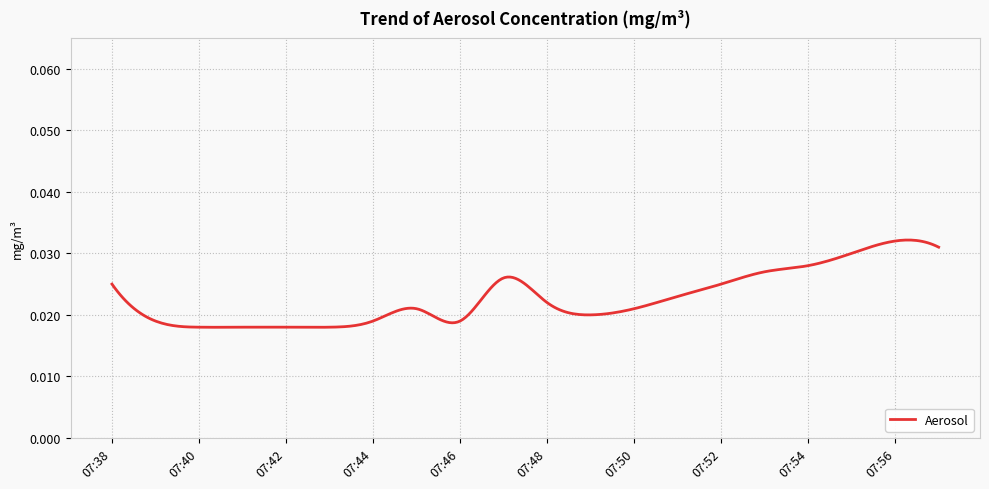

Which label corresponds to the smallest value in the chart?

07:40